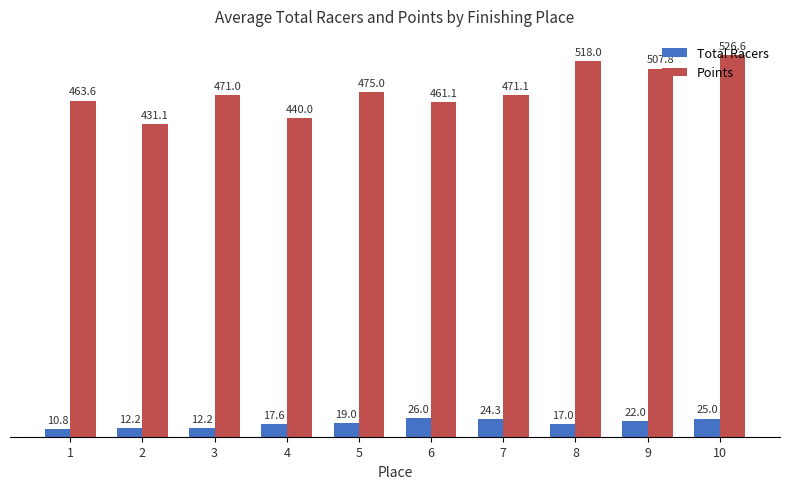

Which series has the widest spread of values?

Points